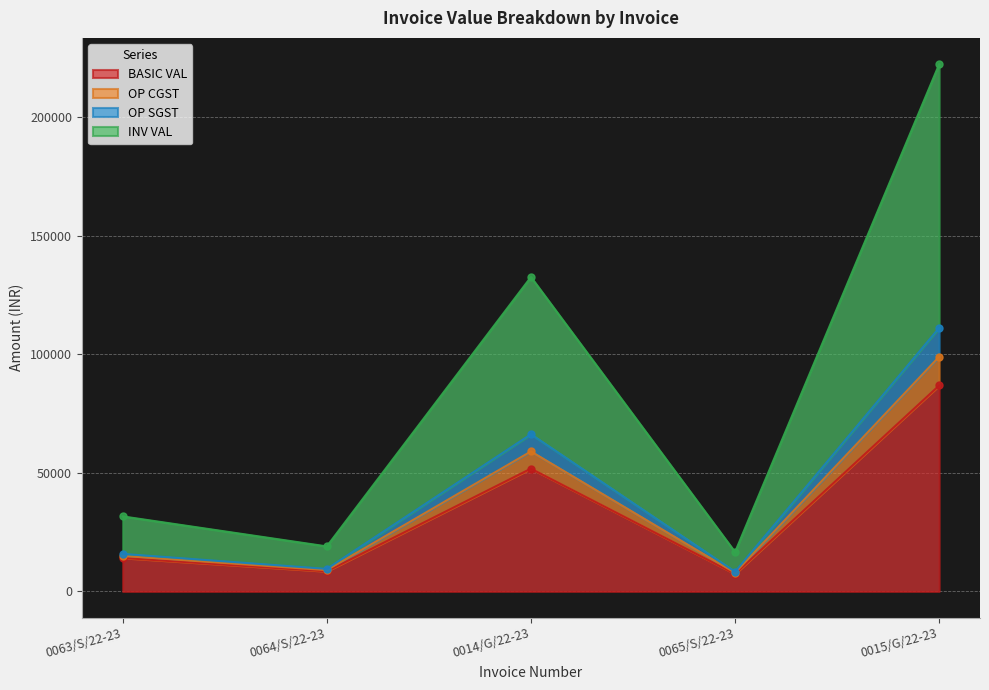

What is the minimum value for BASIC VAL?

7400